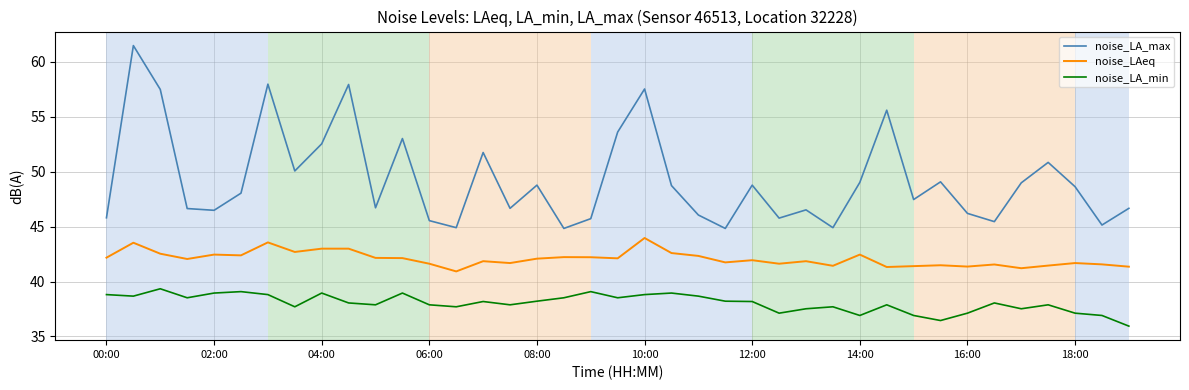

Count the number of data series in this chart.

3